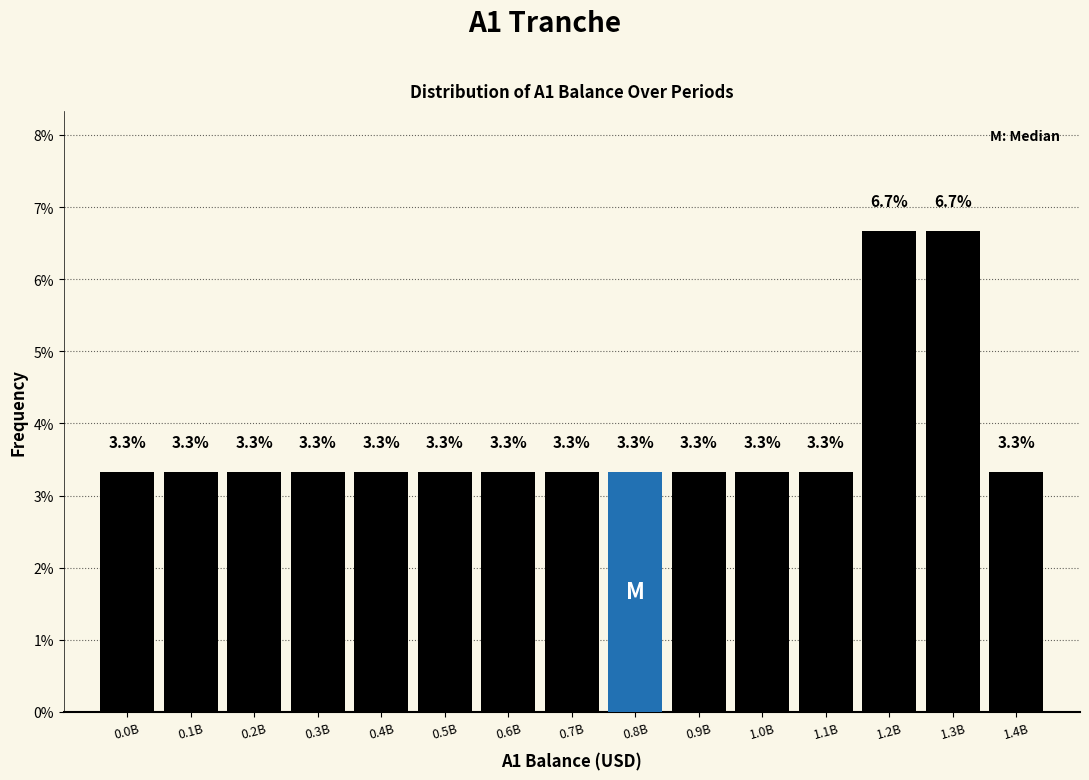

Reading right to left, what are all the values shown in this chart?

1.4B=3.3	1.3B=6.7	1.2B=6.7	1.1B=3.3	1.0B=3.3	0.9B=3.3	0.8B=3.3	0.7B=3.3	0.6B=3.3	0.5B=3.3	0.4B=3.3	0.3B=3.3	0.2B=3.3	0.1B=3.3	0.0B=3.3